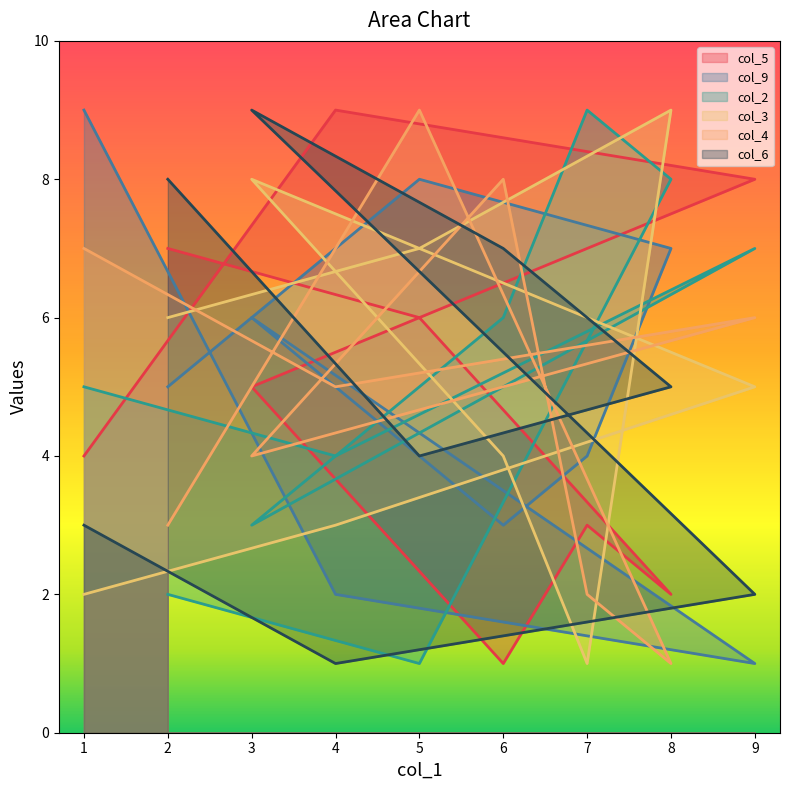

Reading right to left, what are all the values shown in this chart?

col_5: 1=4	4=9	9=8	3=5	6=1	7=3	8=2	5=6	2=7
col_9: 1=9	4=2	9=1	3=6	6=3	7=4	8=7	5=8	2=5
col_2: 1=5	4=4	9=7	3=3	6=6	7=9	8=8	5=1	2=2
col_3: 1=2	4=3	9=5	3=8	6=4	7=1	8=9	5=7	2=6
col_4: 1=7	4=5	9=6	3=4	6=8	7=2	8=1	5=9	2=3
col_6: 1=3	4=1	9=2	3=9	6=7	7=6	8=5	5=4	2=8